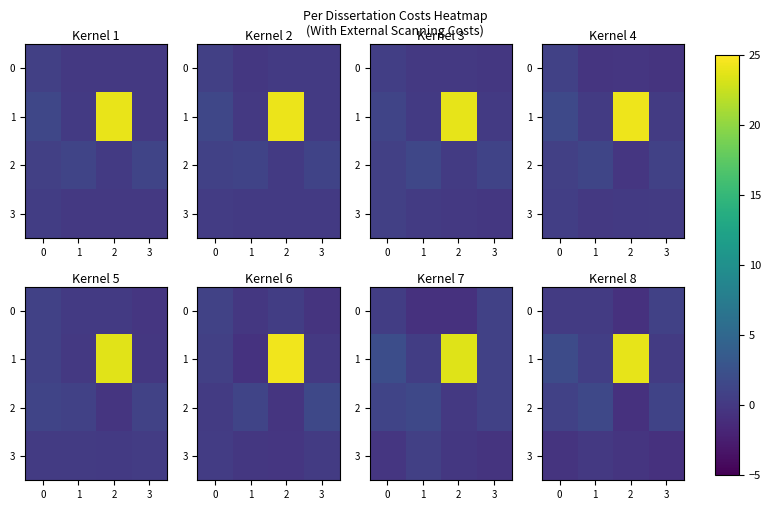

How many data points in 2 are less than 0?

1